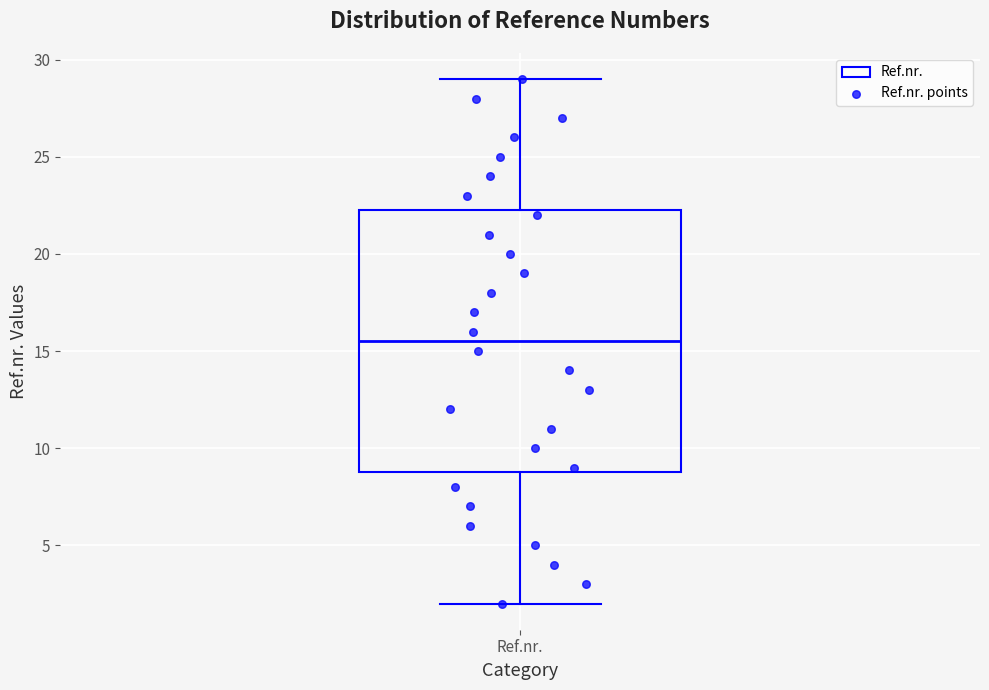

Read this box plot against the y-axis: the position of the median line, the range covered by the box, and the ends of both whiskers. The values are not printed on the chart, so give them approximately, as read against the axis.

median 15.5, box 9.0 to 22.5, whiskers 2.0 to 29.0